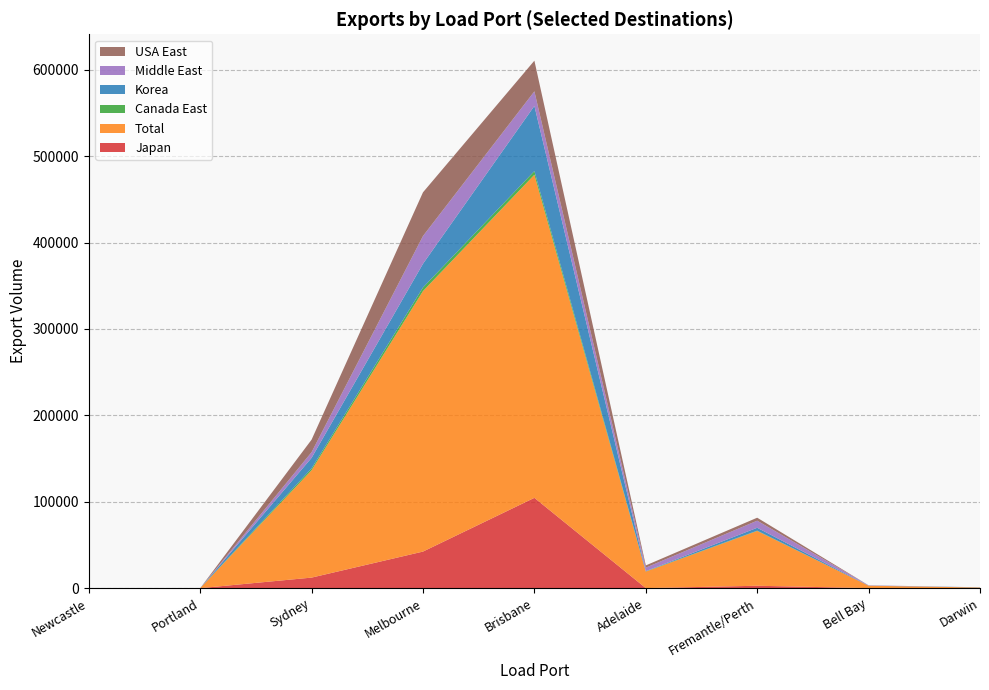

Reading left to right, transcribe all the data shown in this chart.

Japan: 0	0	12205	42325	104509	67	2774	63	167
Total: 0	0	124269	301485	373882	19091	63412	2764	580
Canada East: 0	0	2142	4175	4240	348	339	0	0
Korea: 0	0	12159	27400	75421	157	3360	147	248
Middle East: 0	0	6548	32126	16869	4066	8200	280	0
USA East: 0	0	14517	50549	35513	2577	3443	58	0